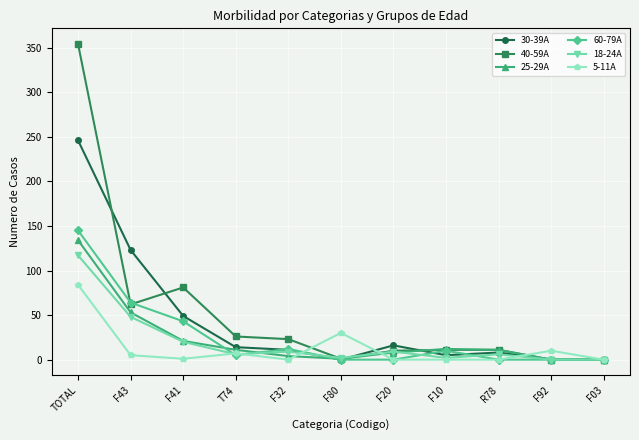

Which series has the widest spread of values?

40-59A